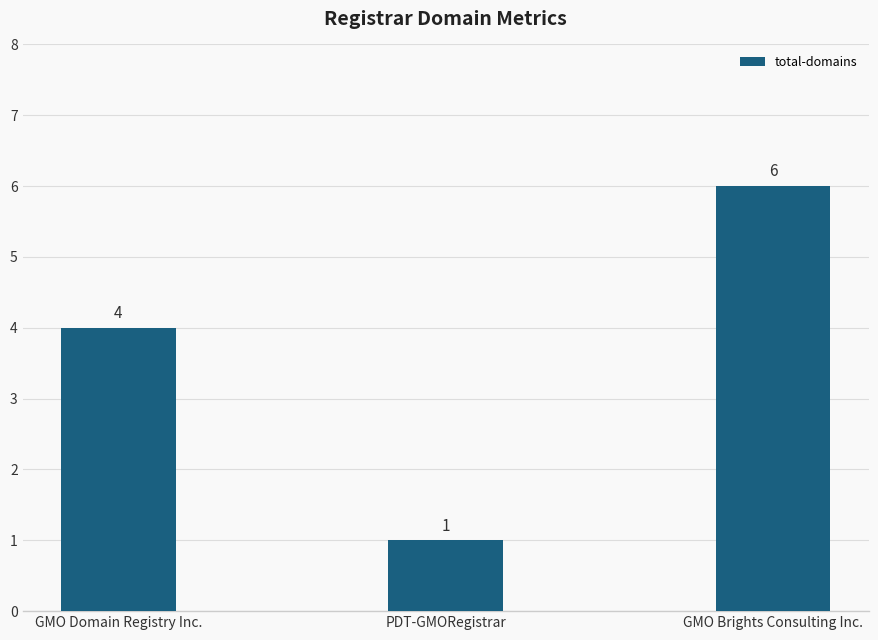

True or false: the data shows 4 at GMO Domain Registry Inc..

True